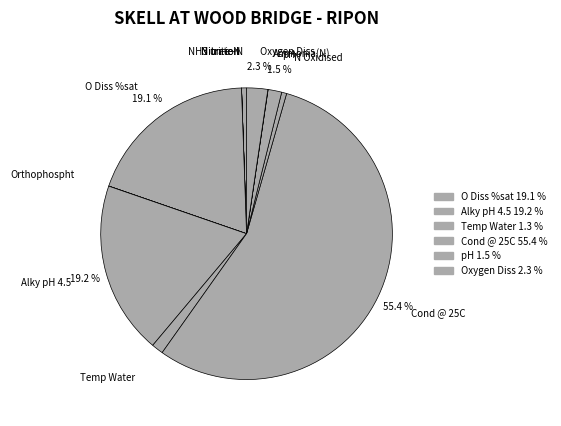

What percentage is the Nitrate-N slice, to the nearest percent?

1%